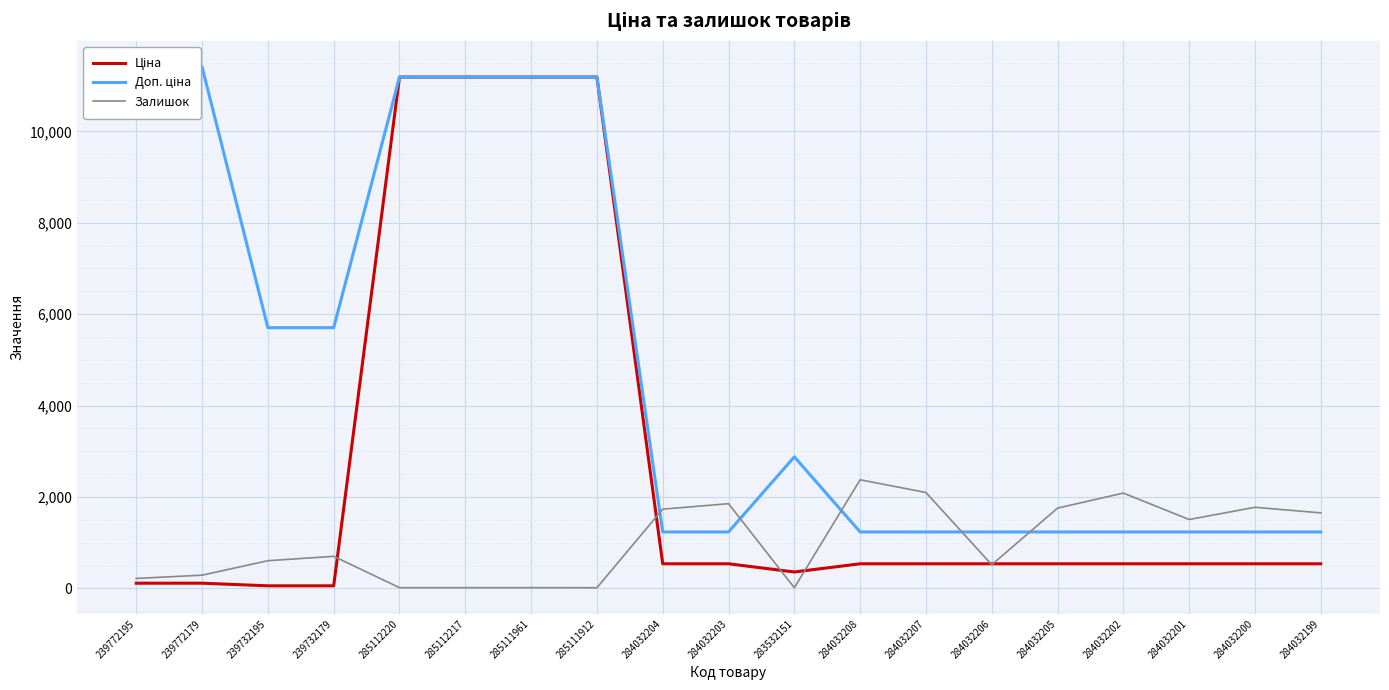

What is the lowest value of the Ціна series?

57.0